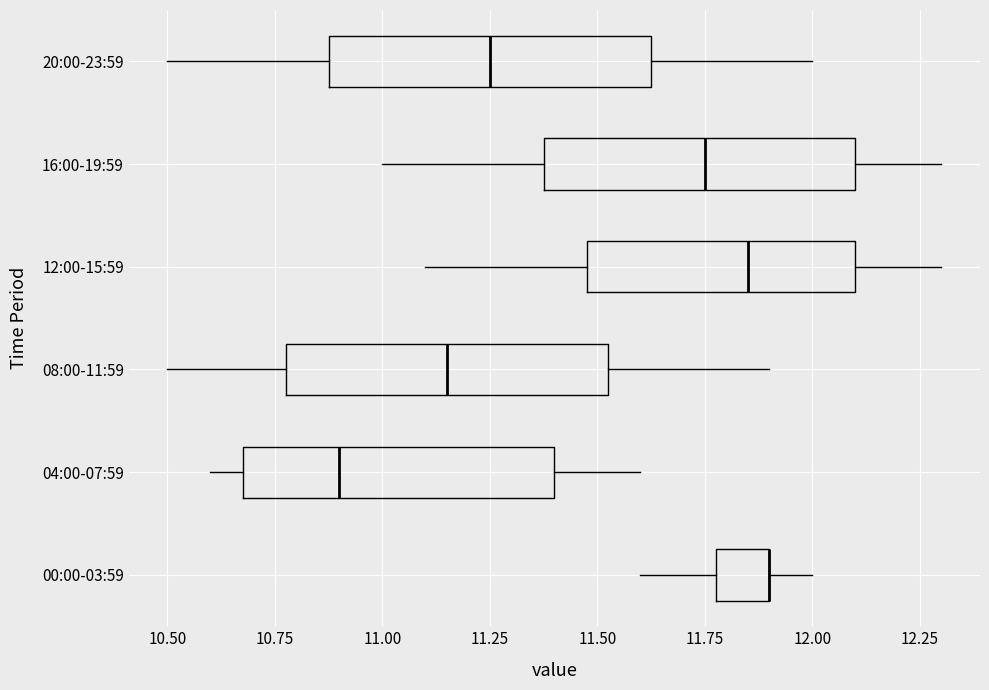

Reading bottom to top, transcribe this box plot: for each box, give where its median line is, the range the box spans, and where its two whiskers end, as read against the x-axis. The values are not printed on the chart, so give them approximately, as read against the axis.

00:00-03:59: median 11.90 (drawn on the box's right edge), box 11.80 to 11.90, whiskers 11.60 to 12.00
04:00-07:59: median 10.90, box 10.70 to 11.40, whiskers 10.60 to 11.60
08:00-11:59: median 11.15, box 10.80 to 11.55, whiskers 10.50 to 11.90
12:00-15:59: median 11.85, box 11.50 to 12.10, whiskers 11.10 to 12.30
16:00-19:59: median 11.75, box 11.40 to 12.10, whiskers 11.00 to 12.30
20:00-23:59: median 11.25, box 10.90 to 11.65, whiskers 10.50 to 12.00